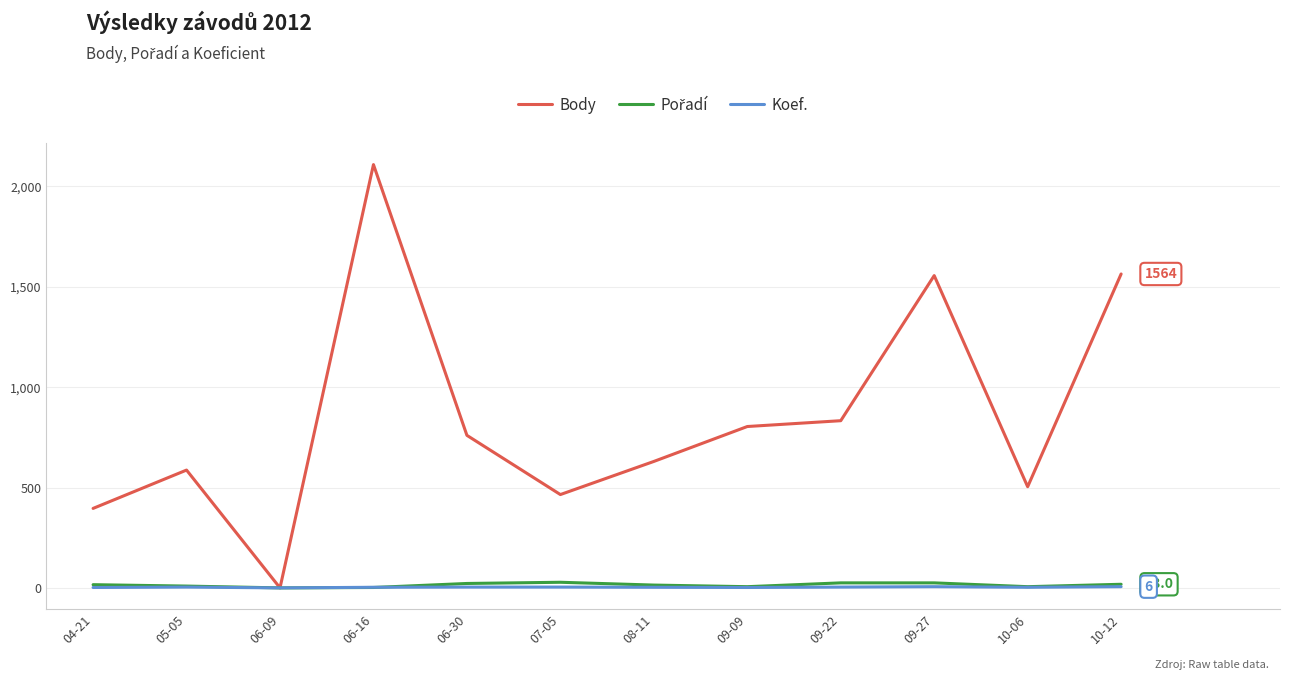

At which category does the chart reach its peak across all series?

06-16